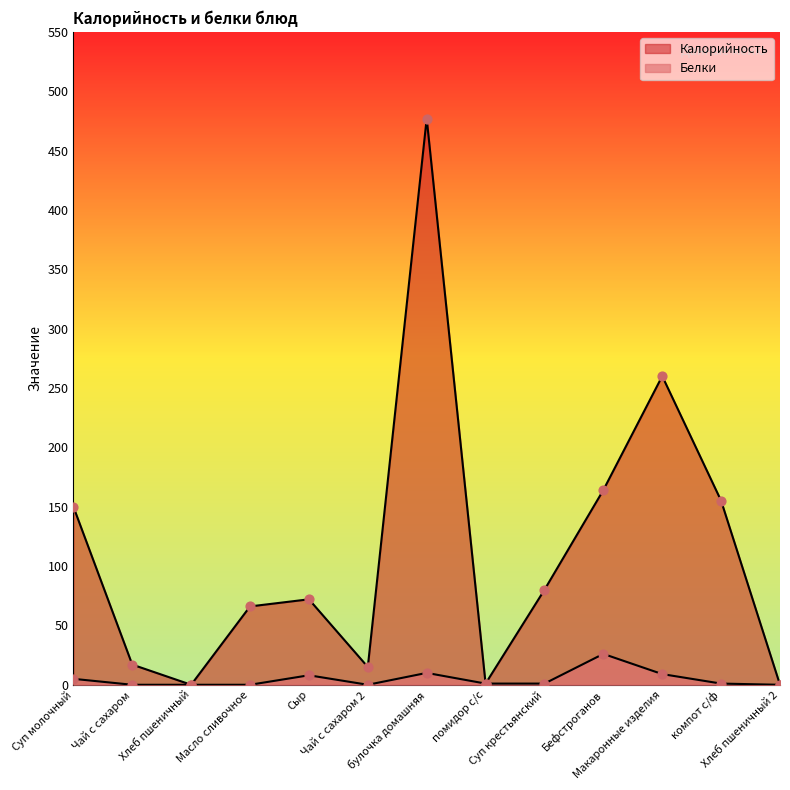

What are all the series names shown in the legend?

Калорийность, Белки